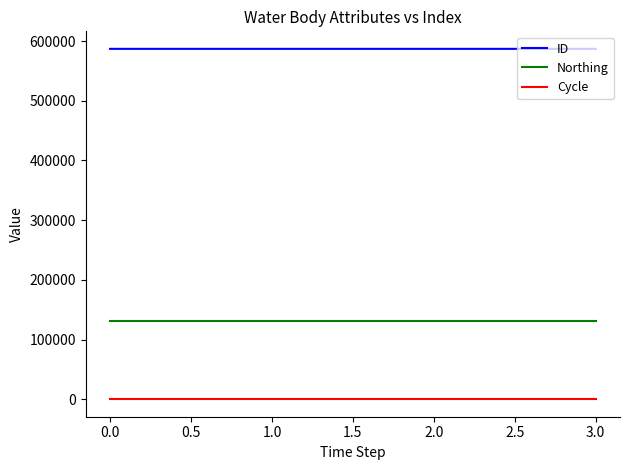

The value of Northing at 1.0 is 131825. True or false?

True